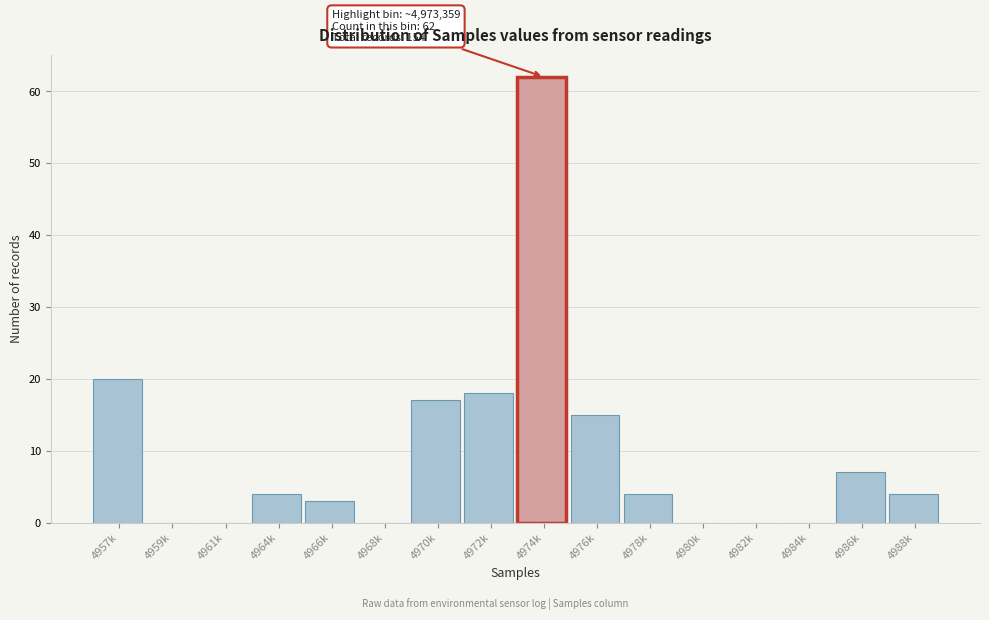

Reading left to right, transcribe all the data shown in this chart.

4957k=20	4959k=0	4961k=0	4964k=4	4966k=3	4968k=0	4970k=17	4972k=18	4974k=62	4976k=15	4978k=4	4980k=0	4982k=0	4984k=0	4986k=7	4988k=4